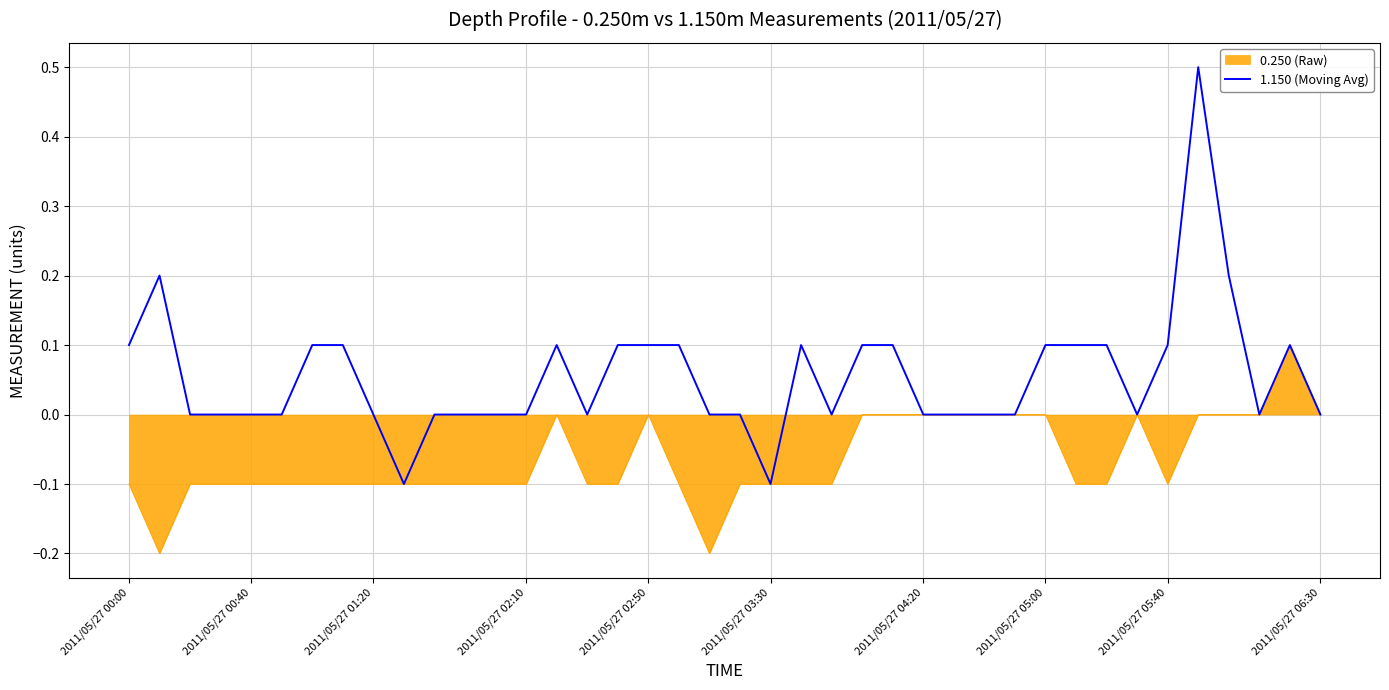

Rank the series by their average value, from highest to lowest.

1.150 (Moving Avg), 0.250 (Raw)